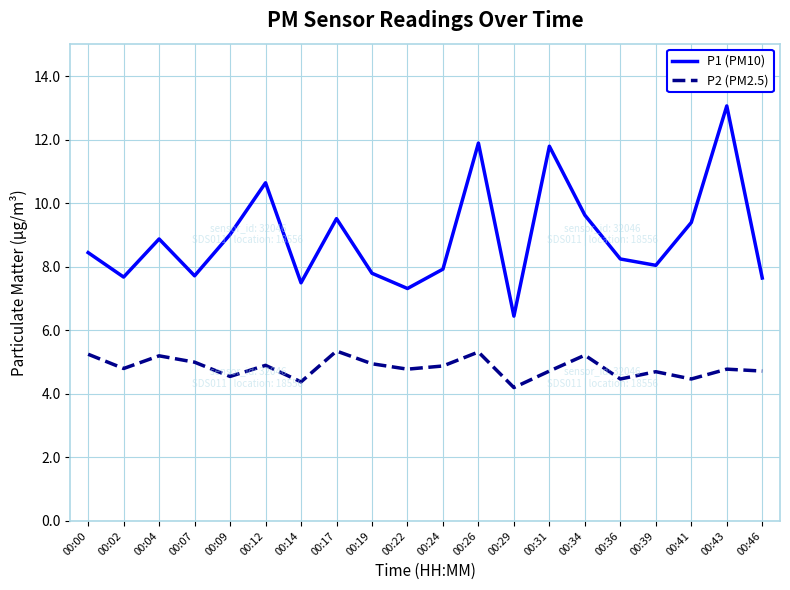

Where does the P1 (PM10) series first go above 8?

00:00